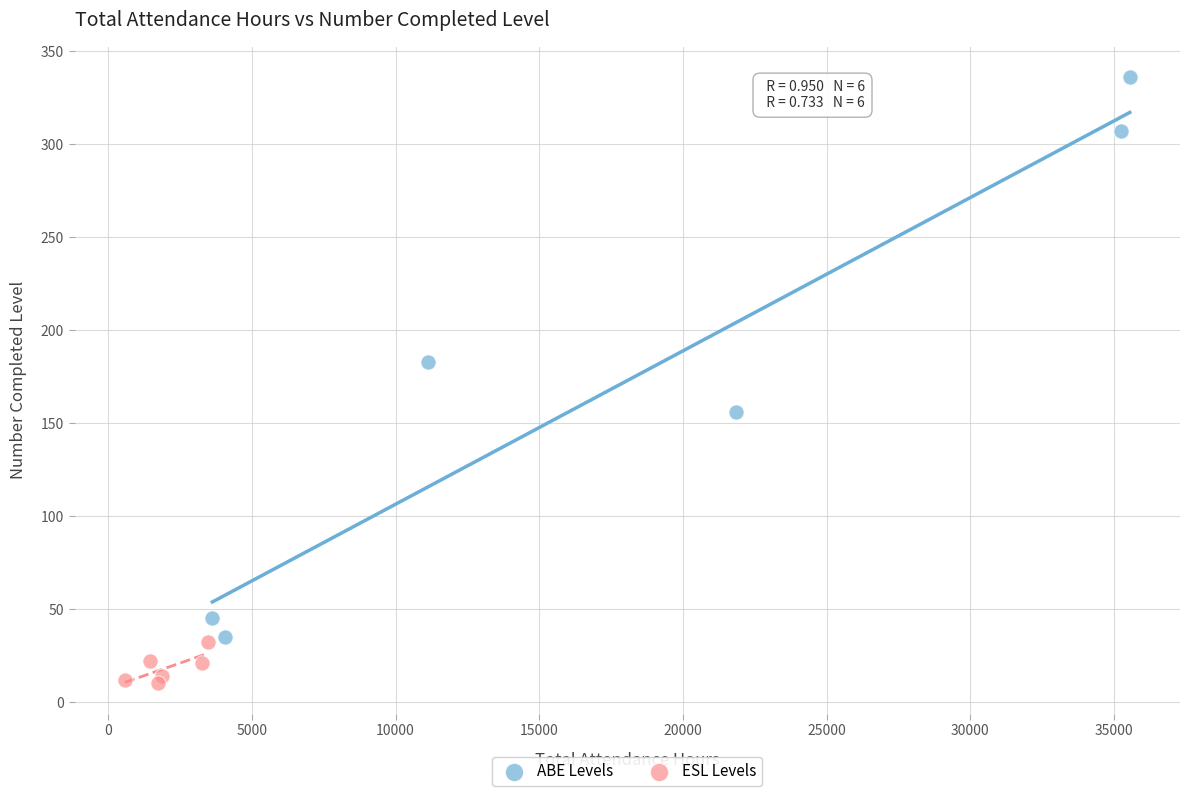

Which series has the widest spread of Y values?

ABE Levels